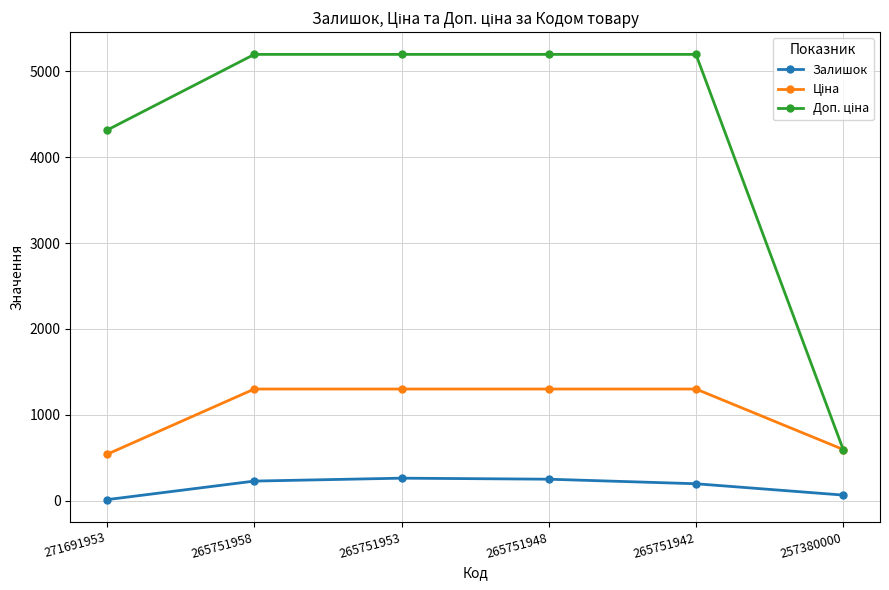

Is it true that Залишок equals 64.0 at 257380000?

True